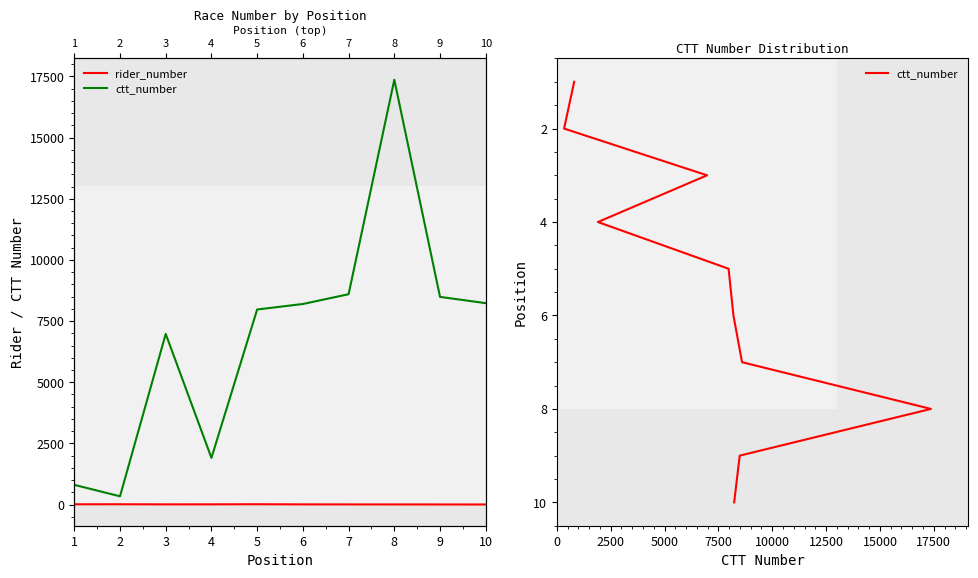

True or false: rider_number has more than 1 points higher than both neighbors.

True